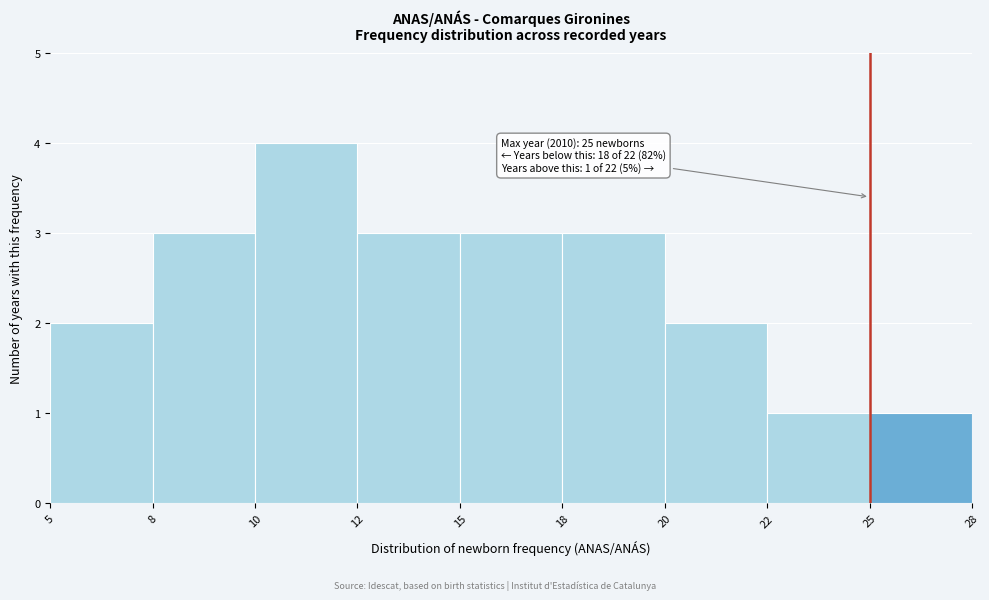

Reading left to right, what are all the values shown in this chart?

5=2	8=3	10=4	12=3	15=3	18=3	20=2	22=1	25=1